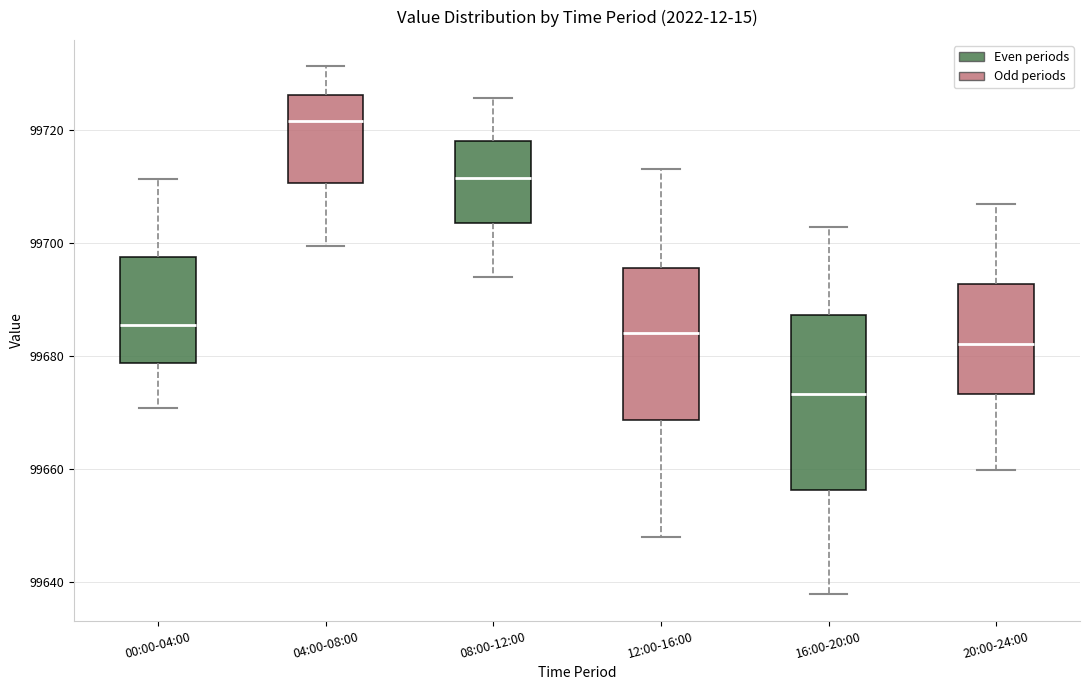

Comparing the boxes themselves (not the whiskers), which one is the tallest?

16:00-20:00